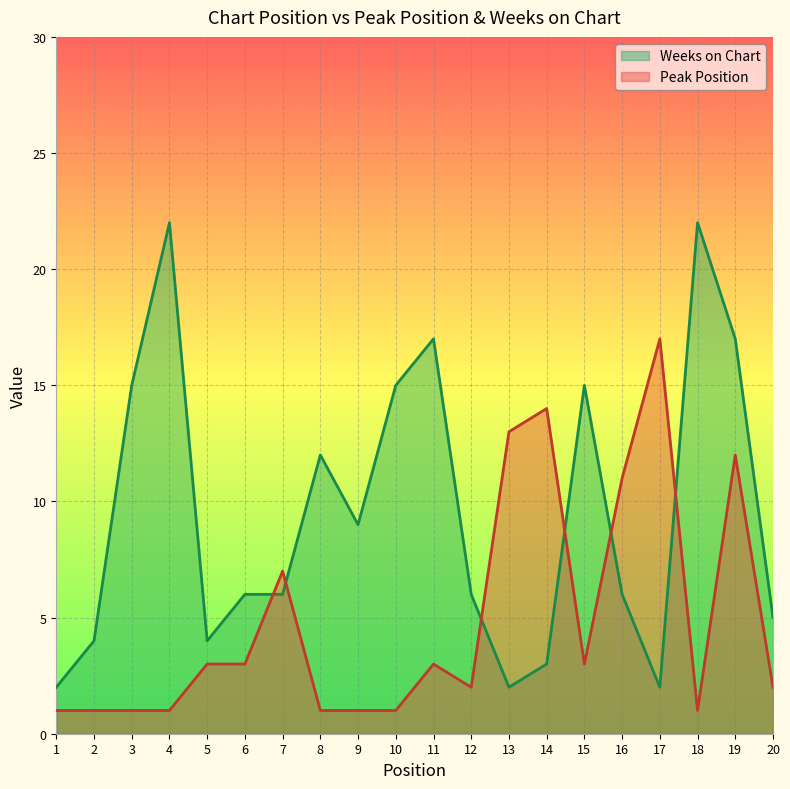

True or false: Peak Position has a value of 5 at 11.

False